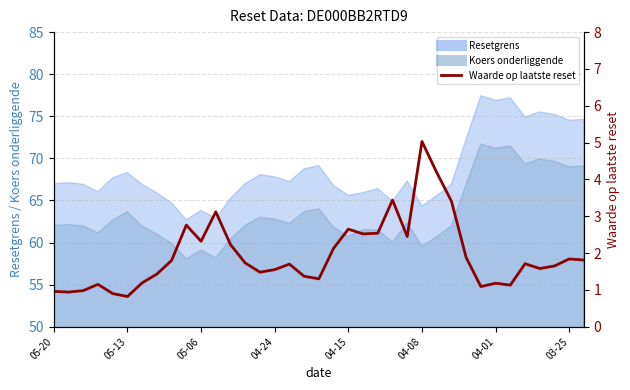

Does the chart display data point markers on the line(s)?

No